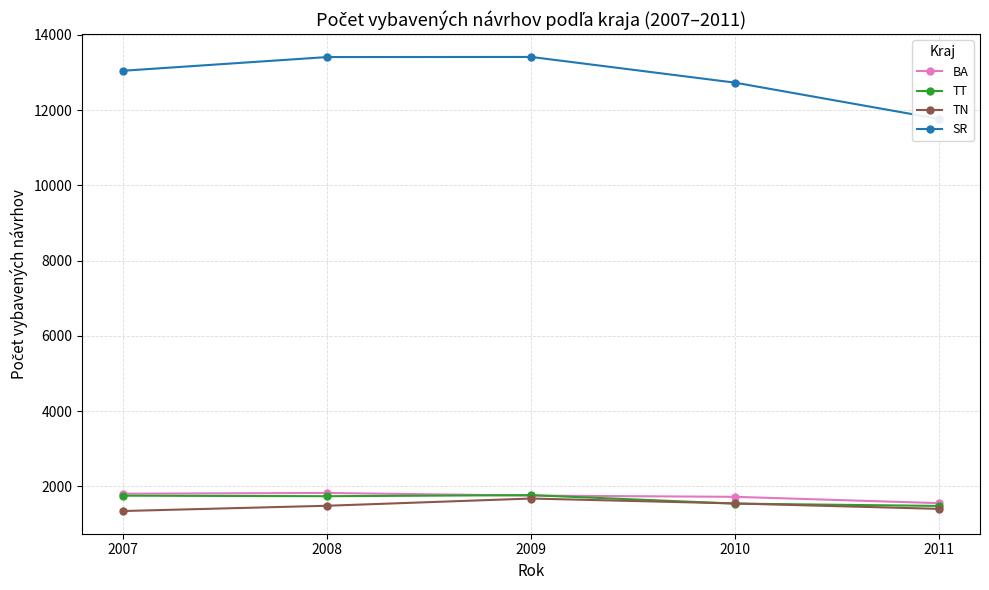

What is the difference between the highest and lowest values at 2008?

11926